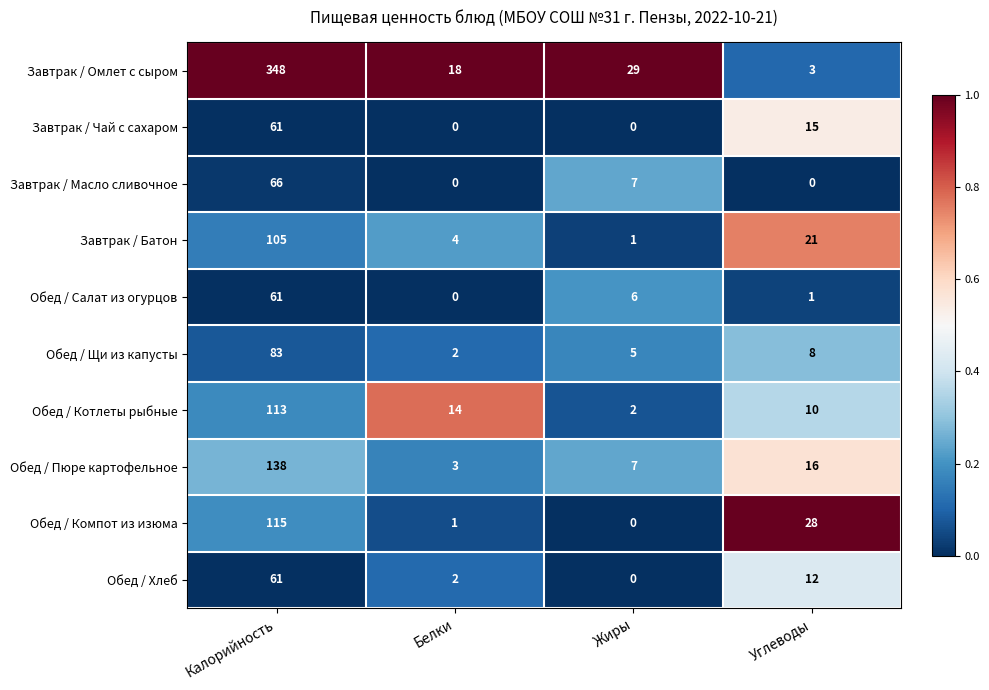

The Завтрак / Масло сливочное series shows 17 at Калорийность. True or false?

False